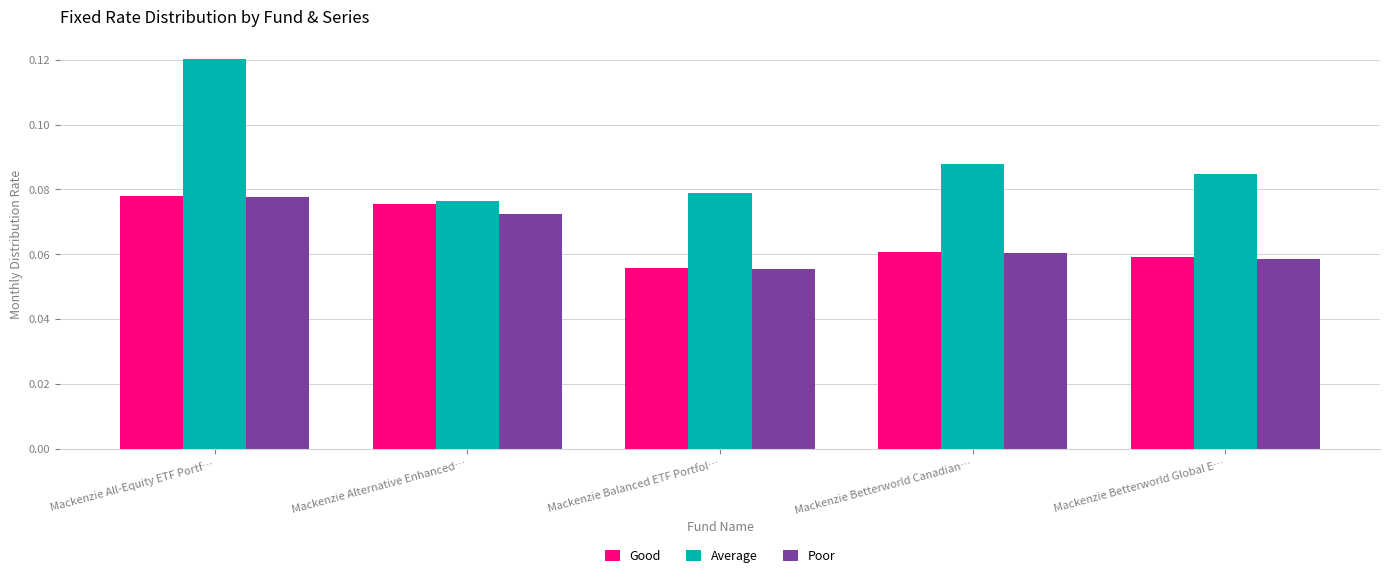

What are all the series names shown in the legend?

Good, Average, Poor